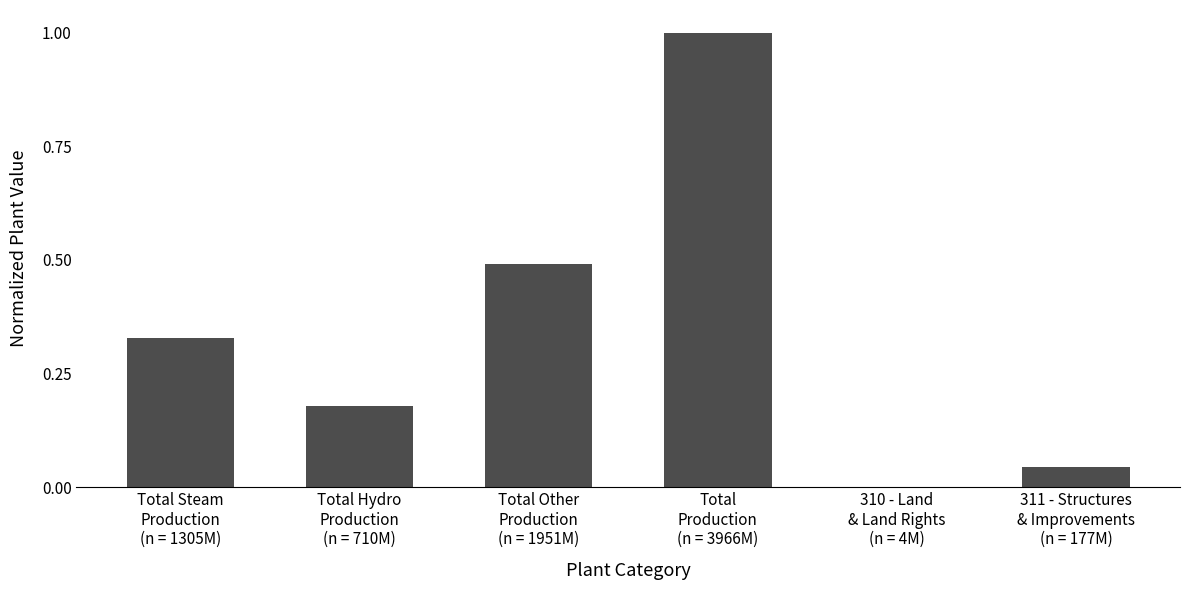

Where is the data nearest to the value 0?

310 - Land
& Land Rights
(n = 4M)